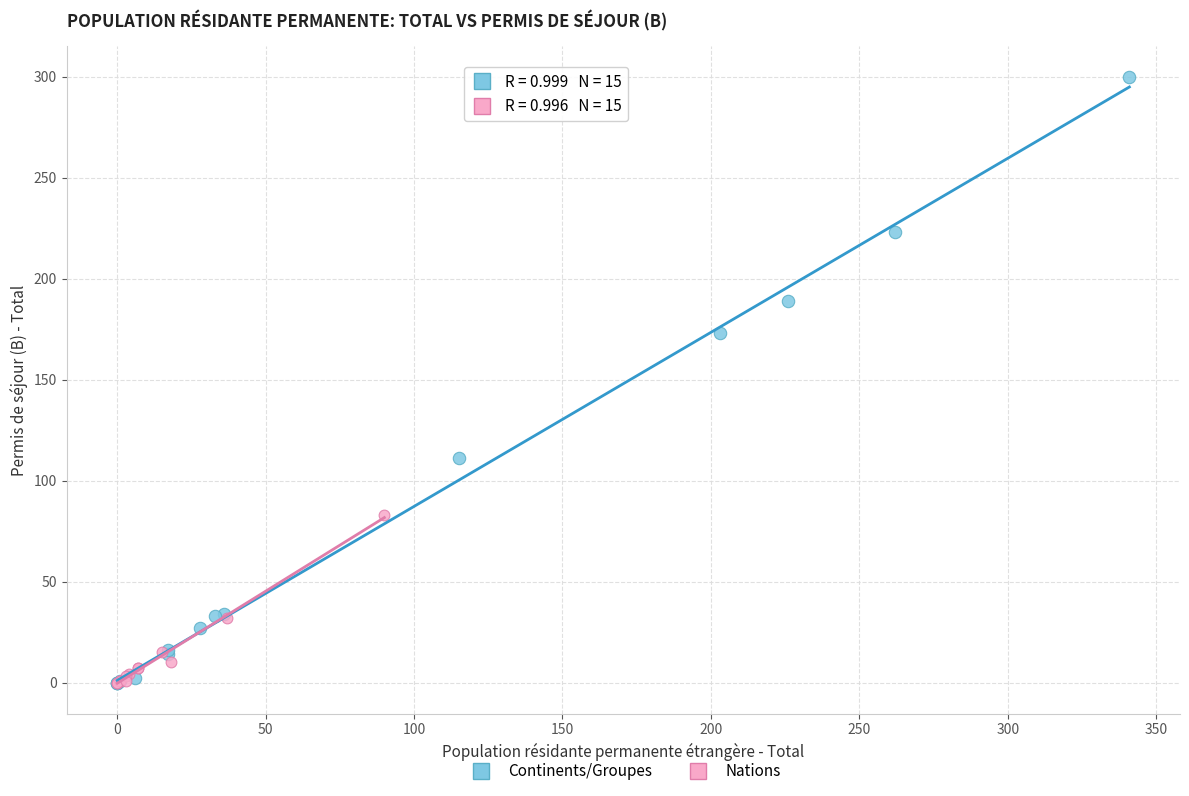

Which series has the widest spread of Y values?

Continents/Groupes